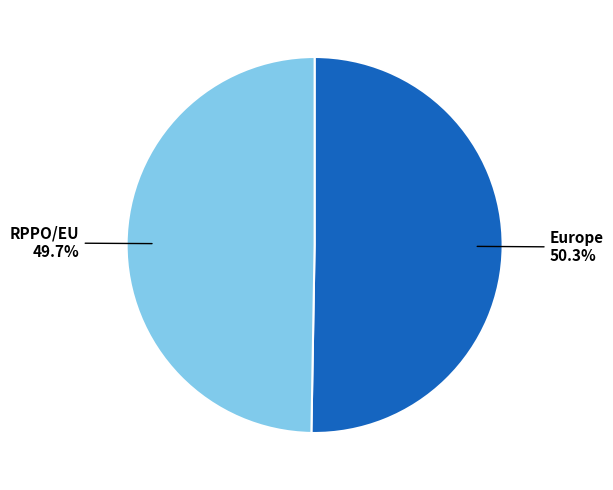

Is there a majority slice in this chart?

Yes